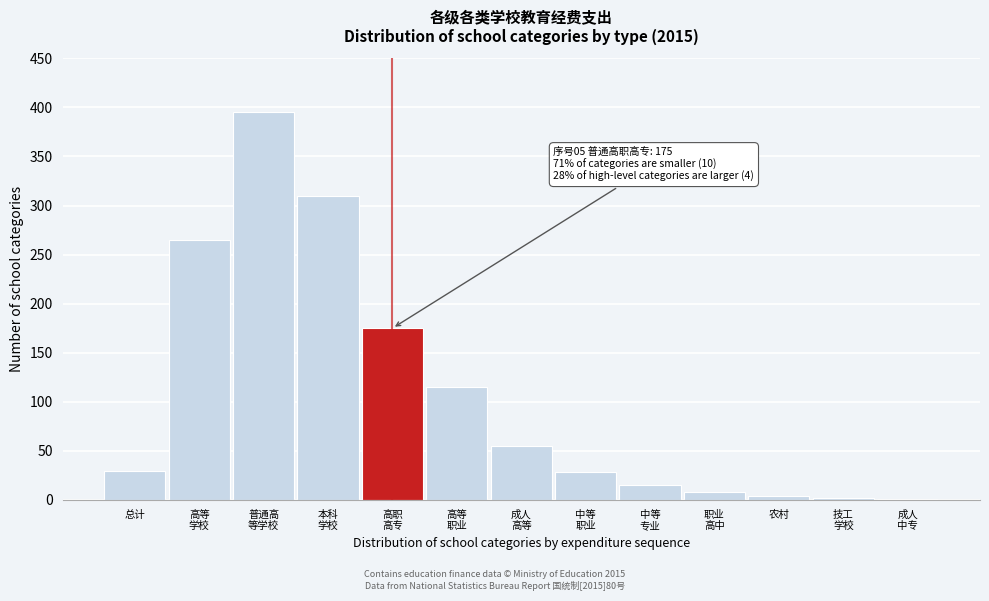

What is the sum of all values?

1403